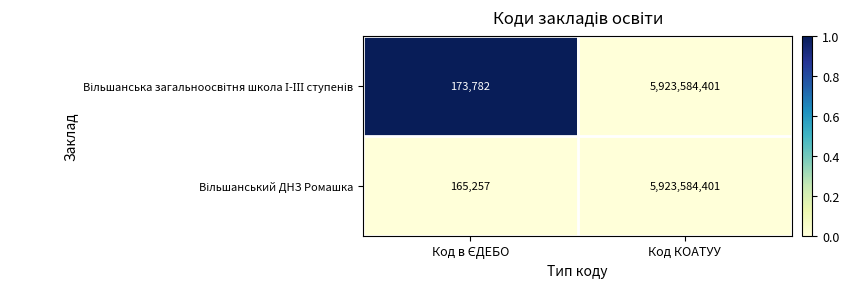

At which category is the sum across all series the highest?

Код КОАТУУ